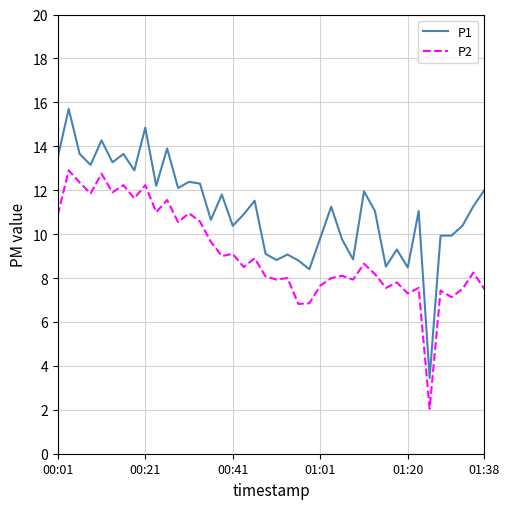

List the series in order of their peak value, lowest first.

P2, P1